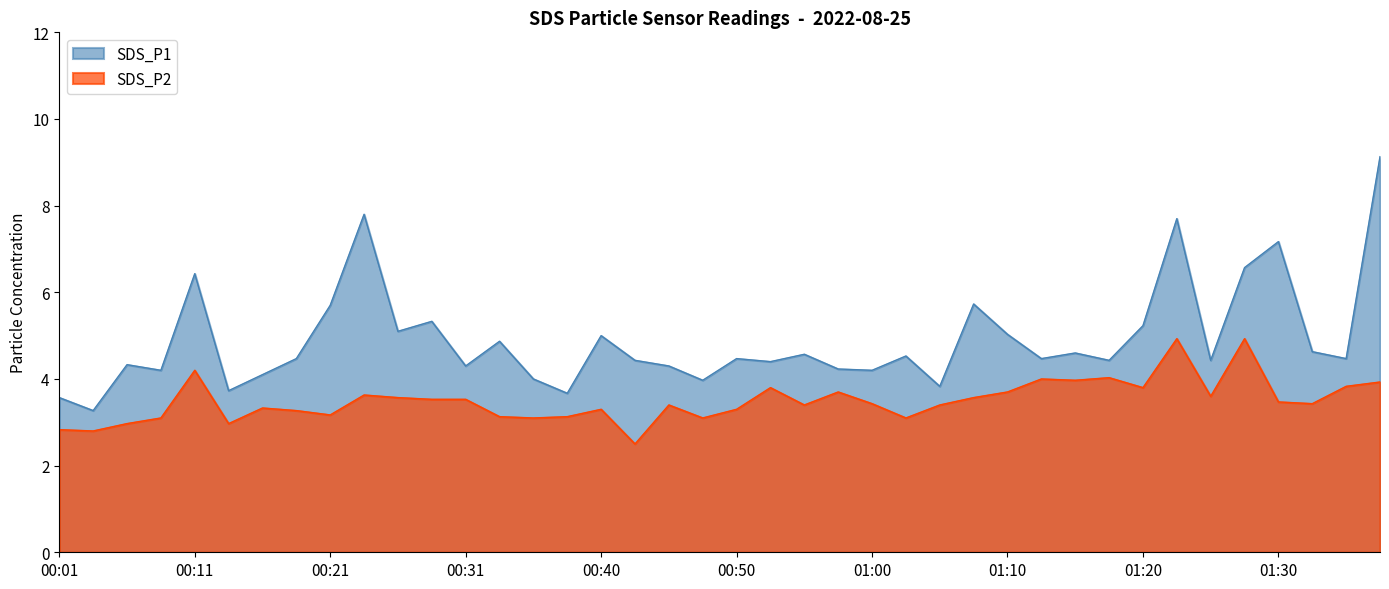

True or false: SDS_P2 and SDS_P1 cross at least once.

False